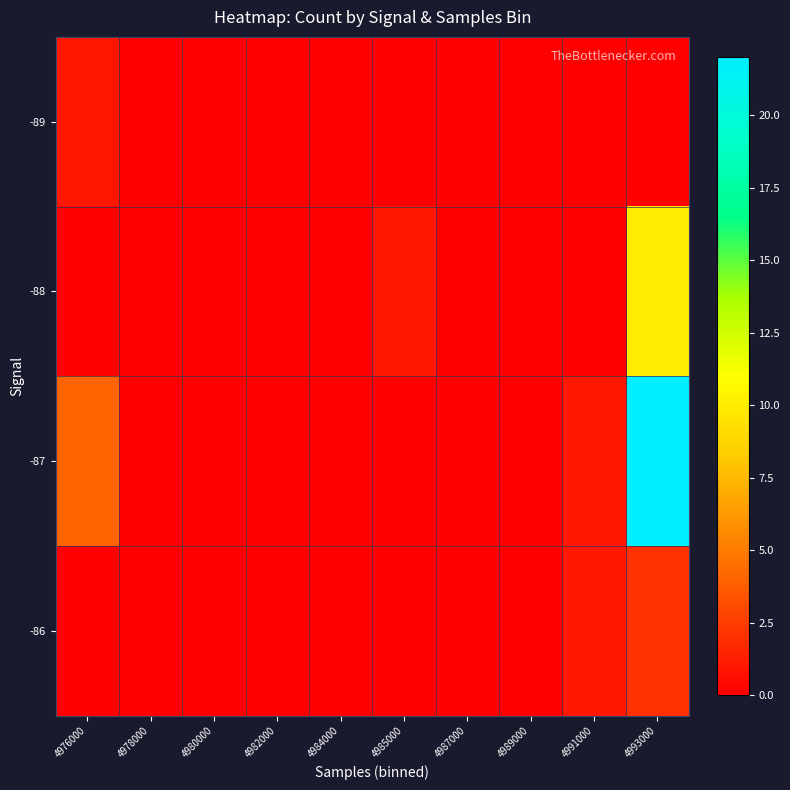

How many series are shown in this chart?

4